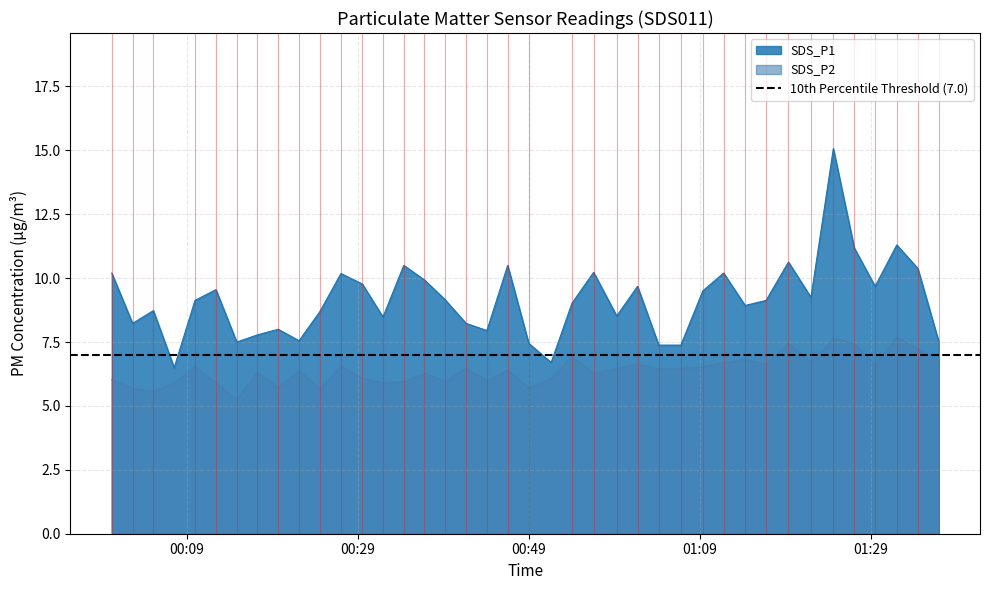

What is the smallest value displayed?

5.2